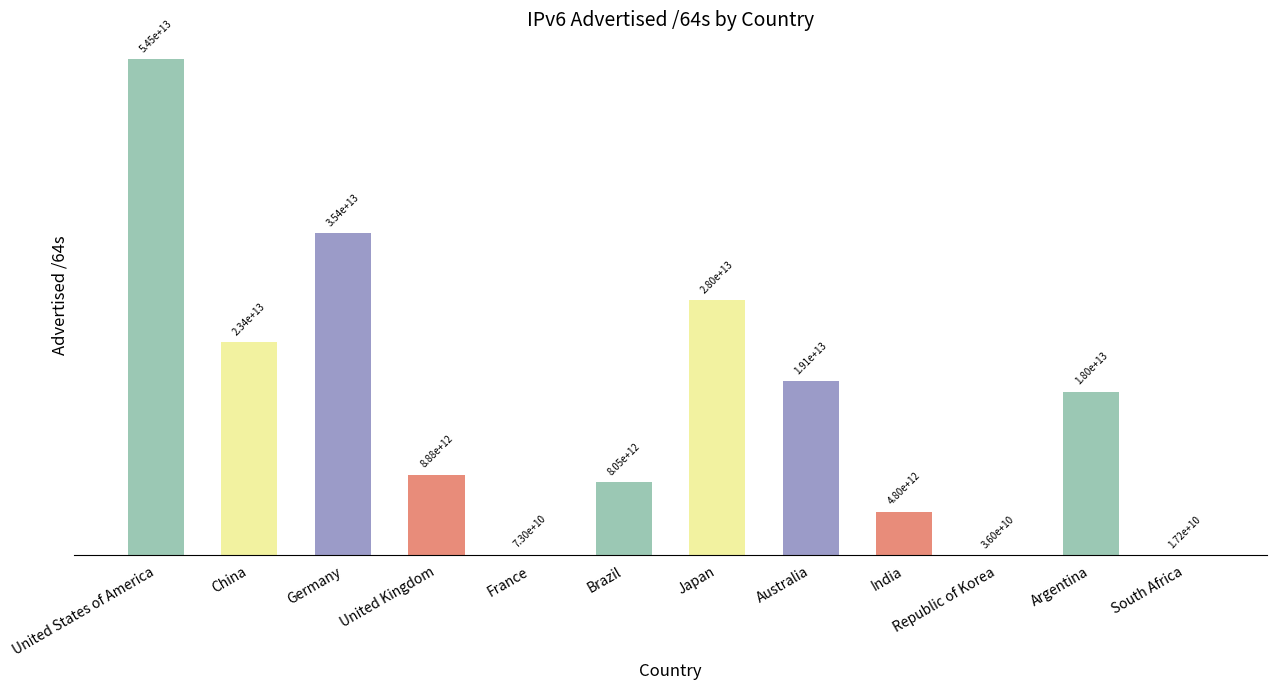

Where is the data nearest to the value 27275361288200?

Japan